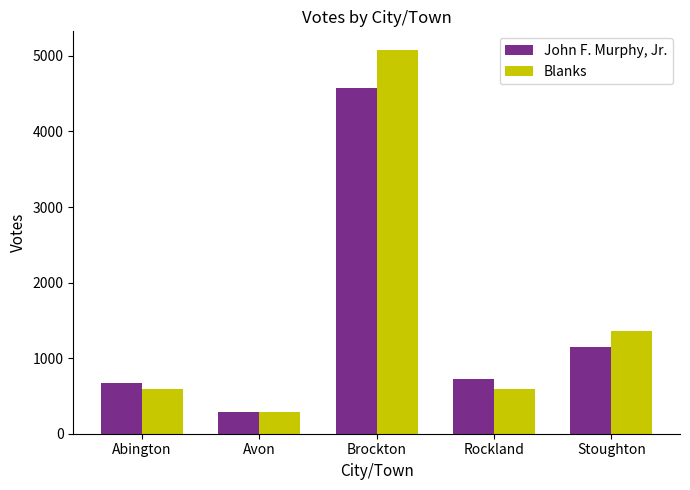

How many data points in John F. Murphy, Jr. are less than 729?

2